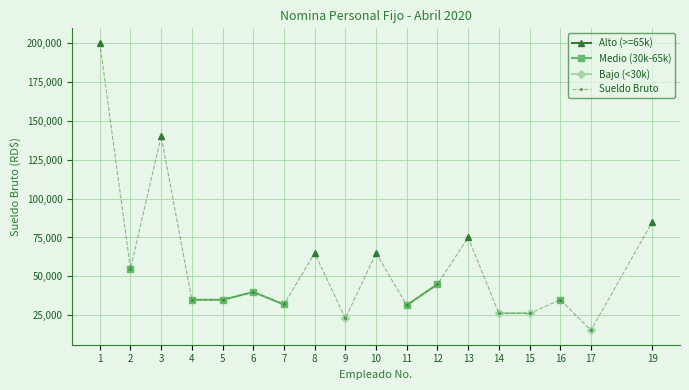

Where is the first local minimum for Sueldo Bruto?

2